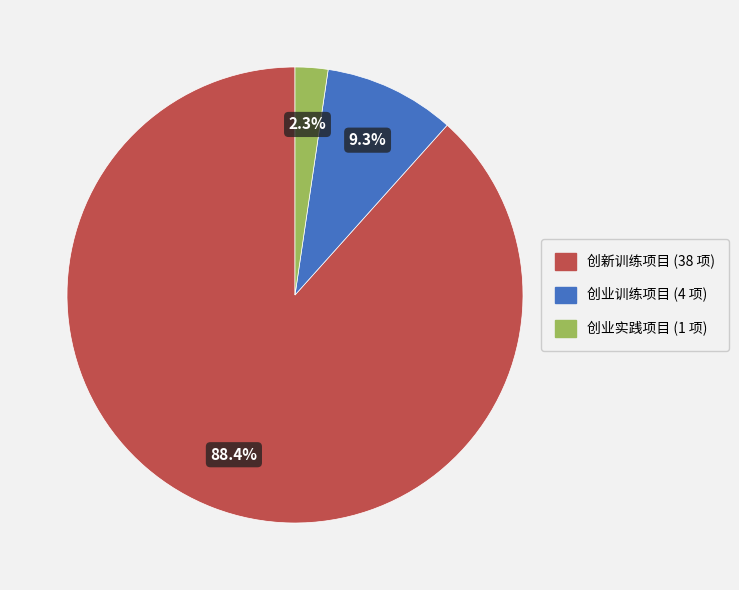

What is the smallest slice in the pie chart?

创业实践项目